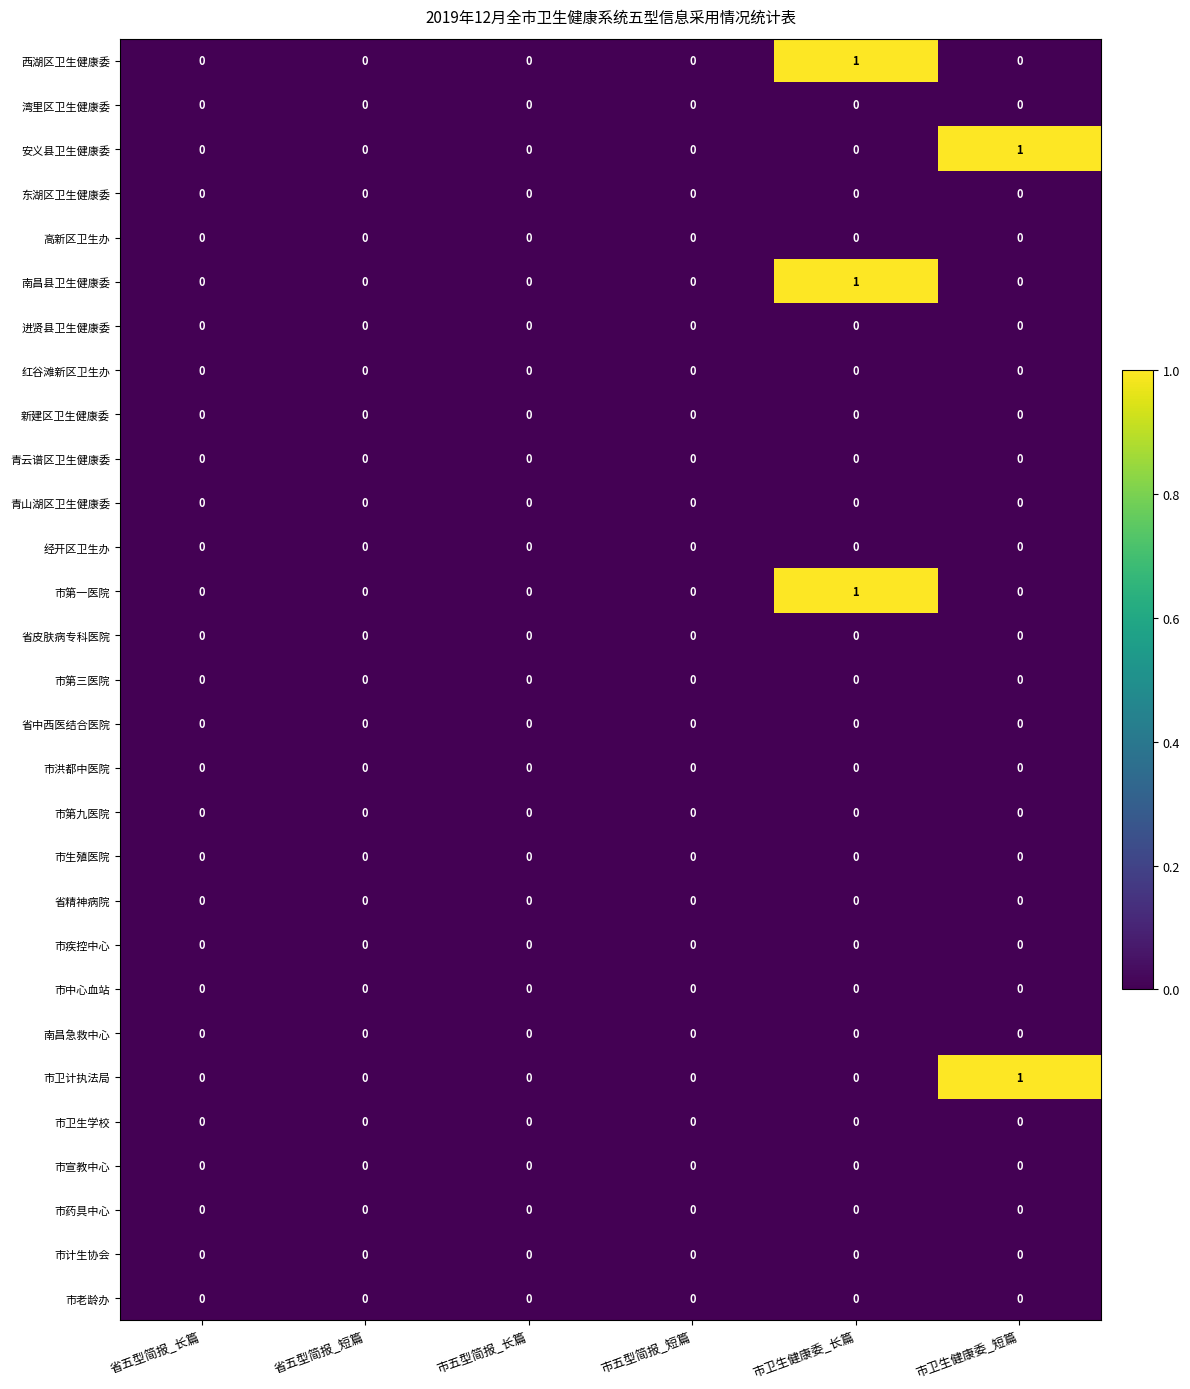

The value of 西湖区卫生健康委 at 省五型简报_长篇 is 0. True or false?

True